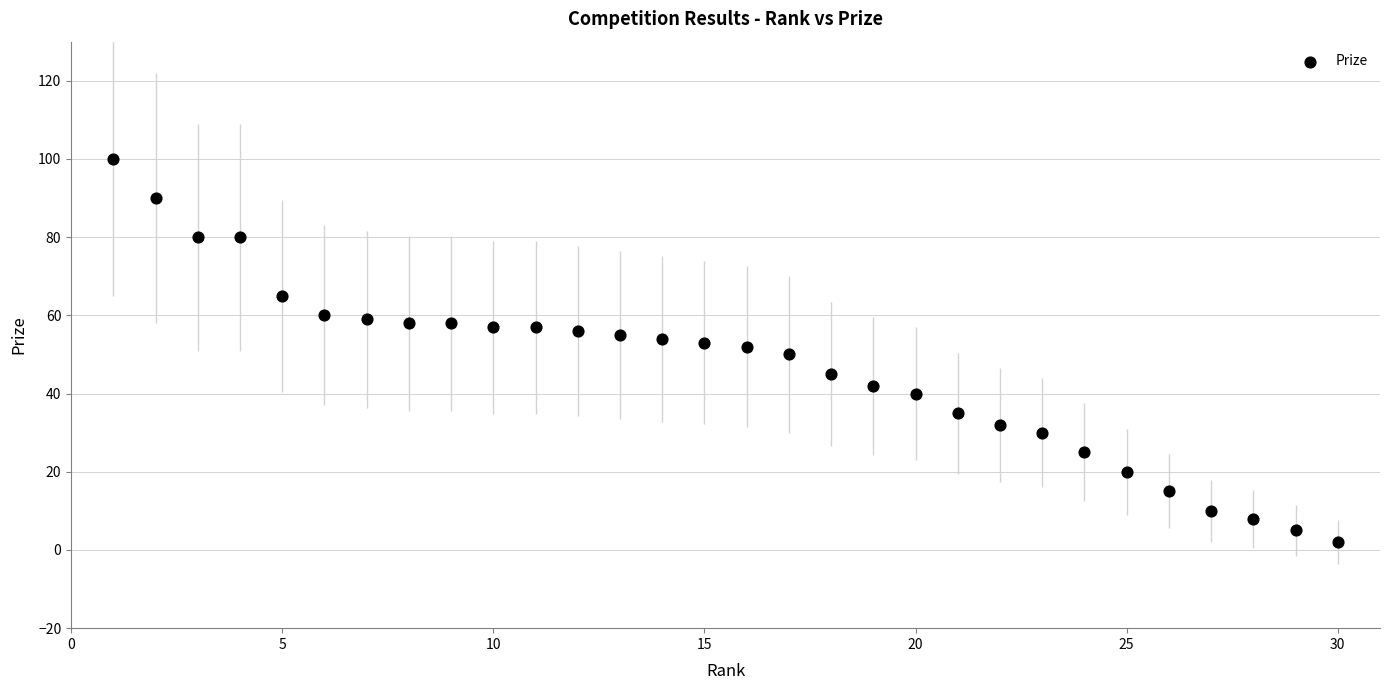

What is the range of X values (max minus min)?

29